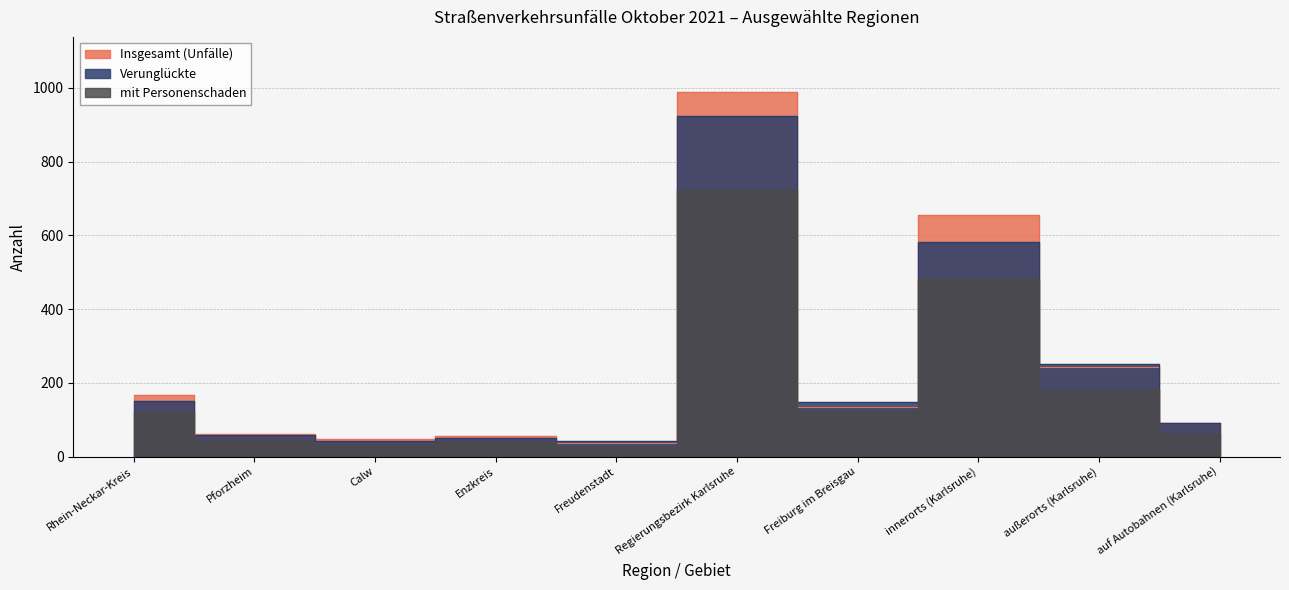

What is the label of the 1st point from the right?

auf Autobahnen (Karlsruhe)